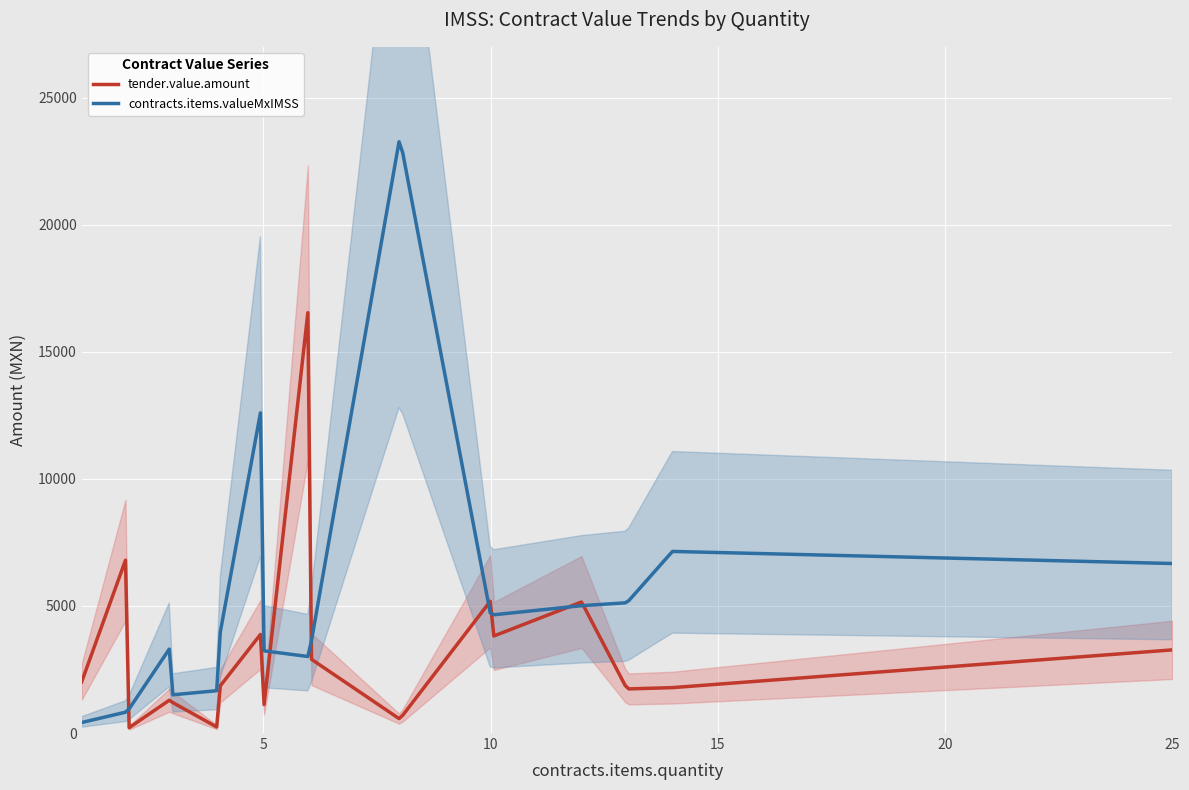

What are all the series names shown in the legend?

tender.value.amount, contracts.items.valueMxIMSS